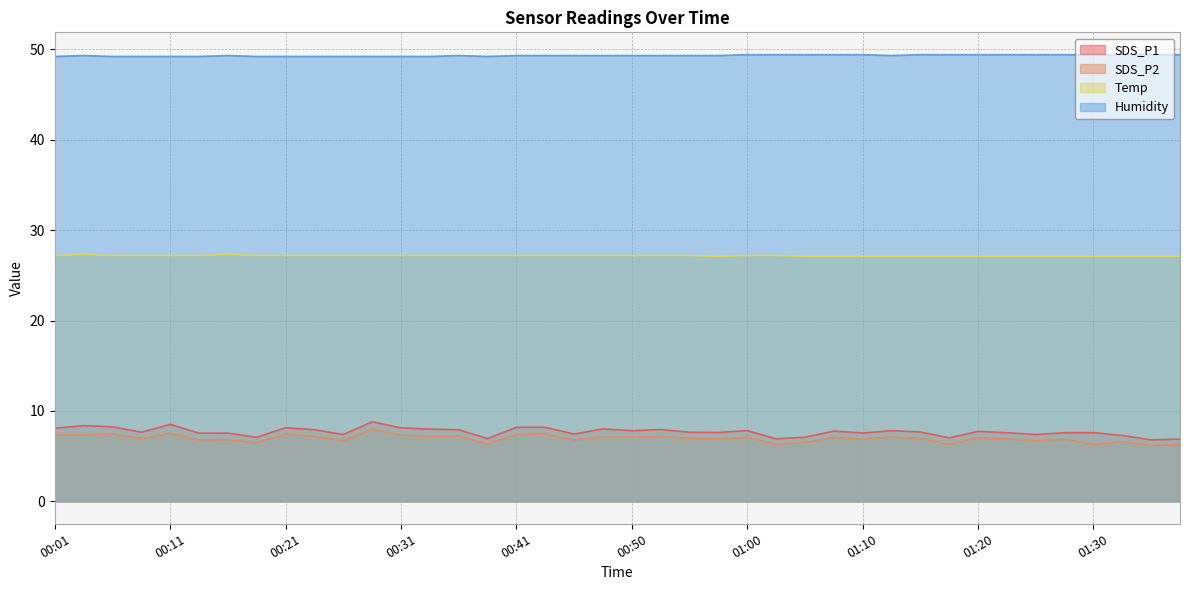

What is the average value of the Humidity series?

49.3